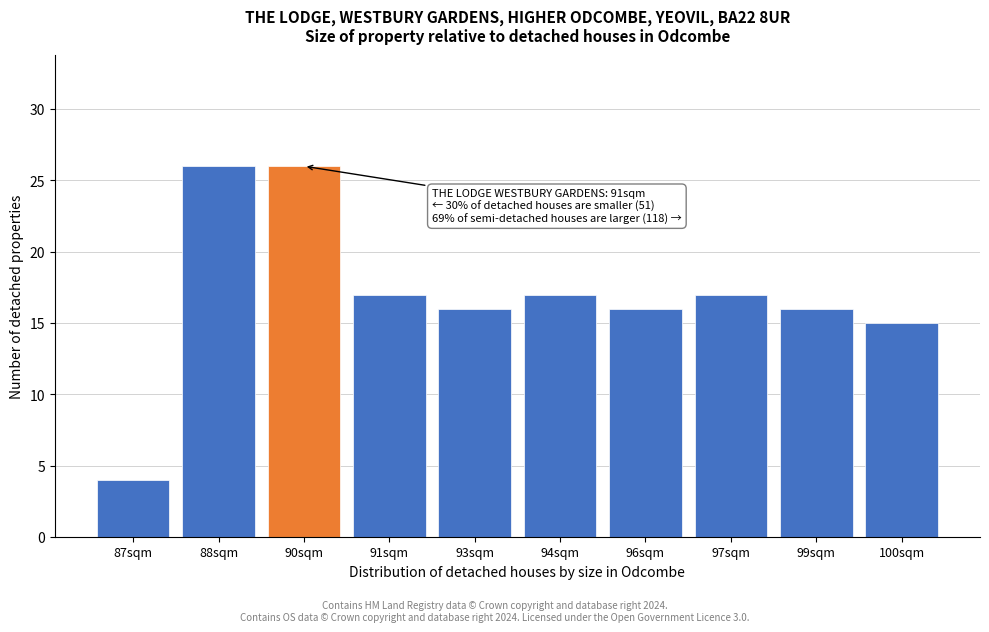

Reading left to right, transcribe all the data shown in this chart.

4	26	26	17	16	17	16	17	16	15